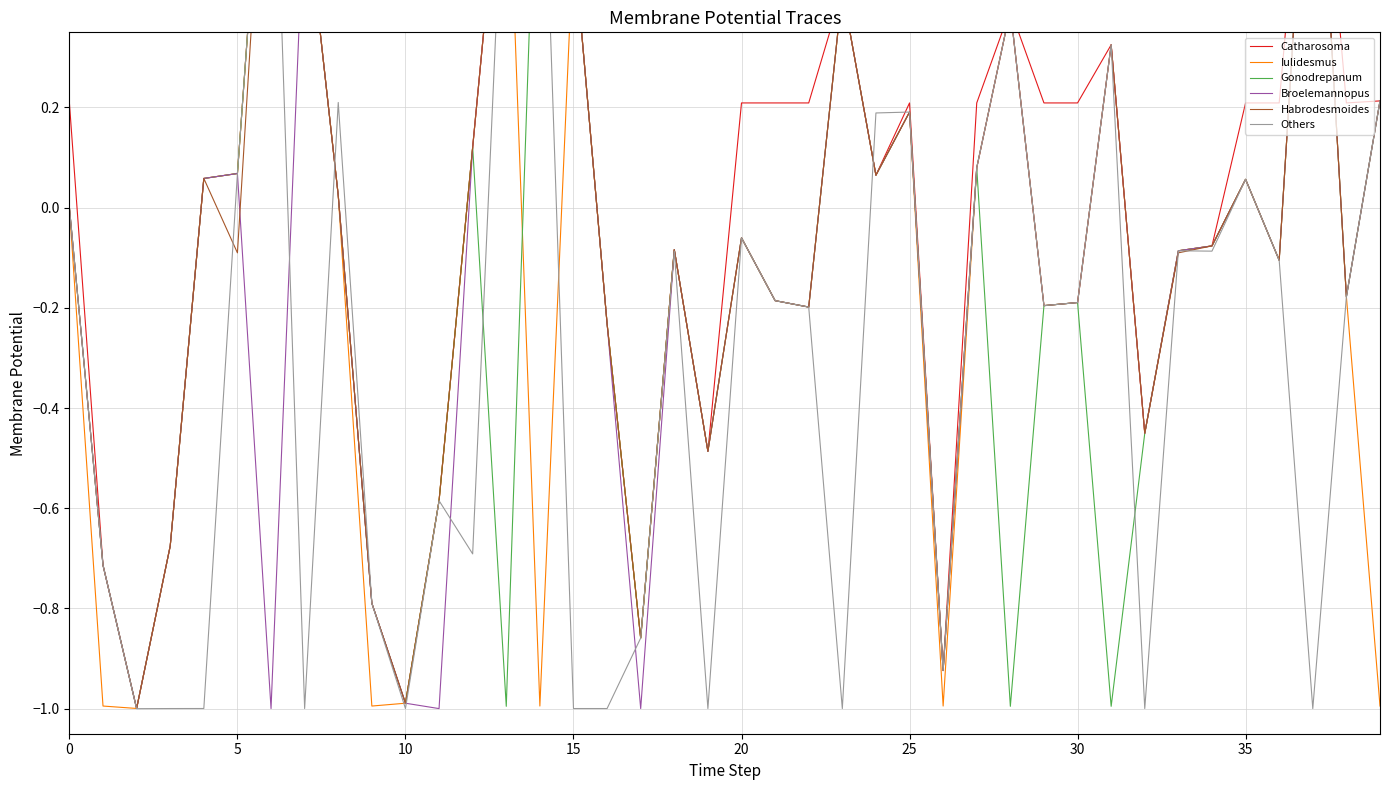

What are all the series names shown in the legend?

Catharosoma, Iulidesmus, Gonodrepanum, Broelemannopus, Habrodesmoides, Others